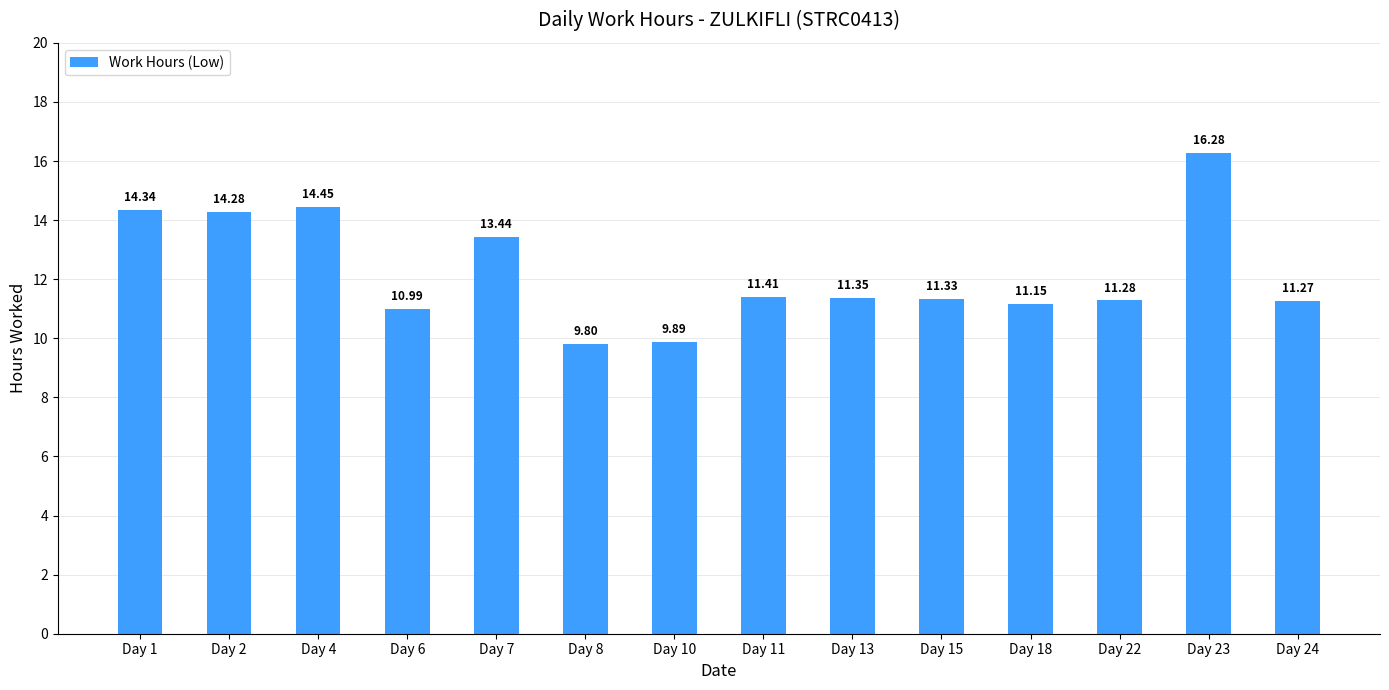

The value at Day 15 is 5.3. True or false?

False